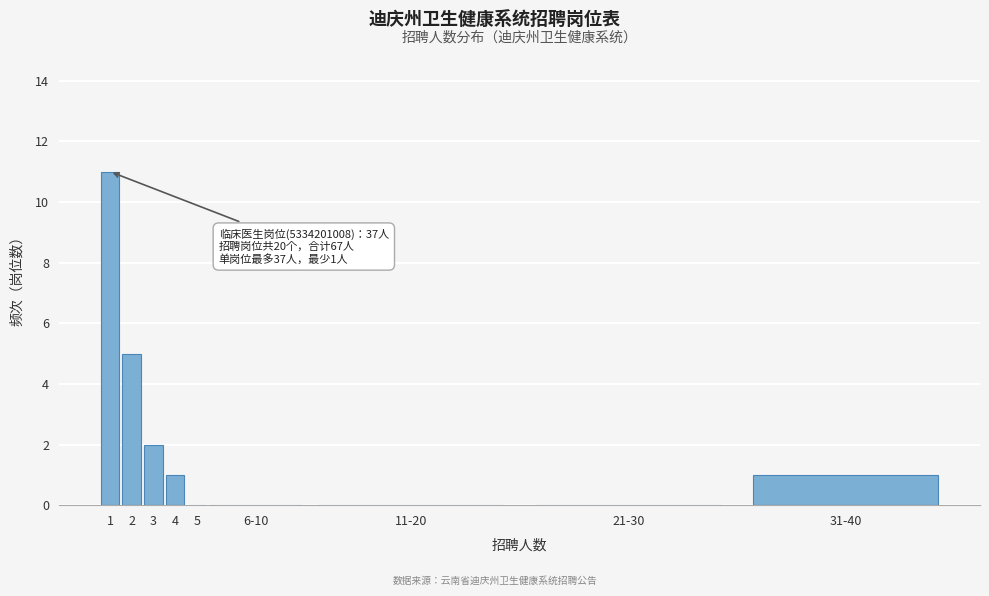

Reading left to right, list all the values displayed in this chart.

1=11	2=5	3=2	4=1	5=0	6-10=0	11-20=0	21-30=0	31-40=1